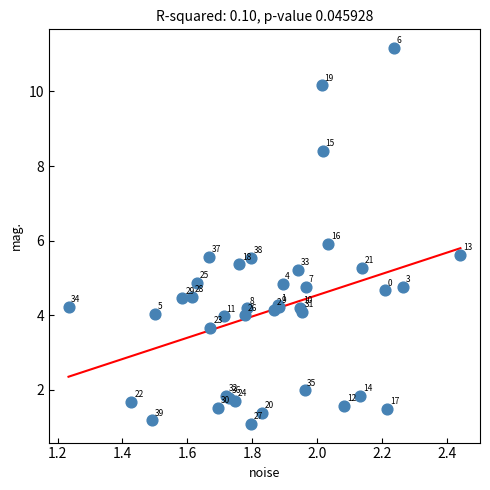

What Y value in the scatter plot is closest to 6?

5.9